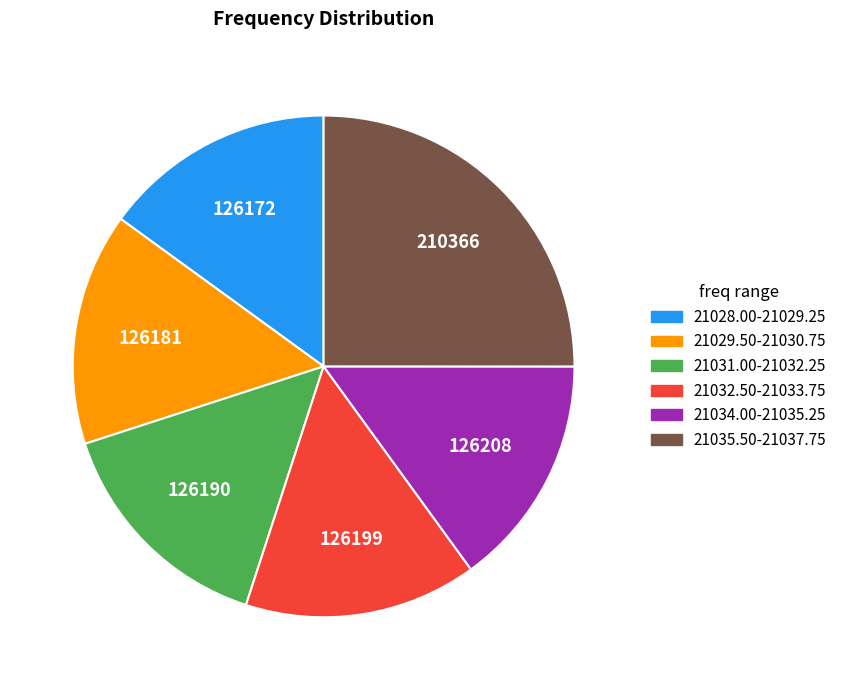

The 21031.00-21032.25 slice represents 23% of the pie. True or false?

False